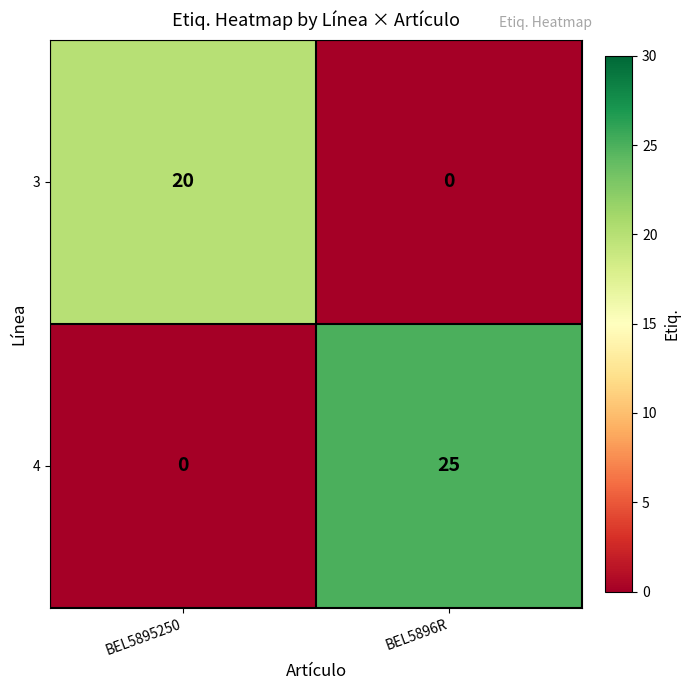

What is the average value of the 3 series?

10